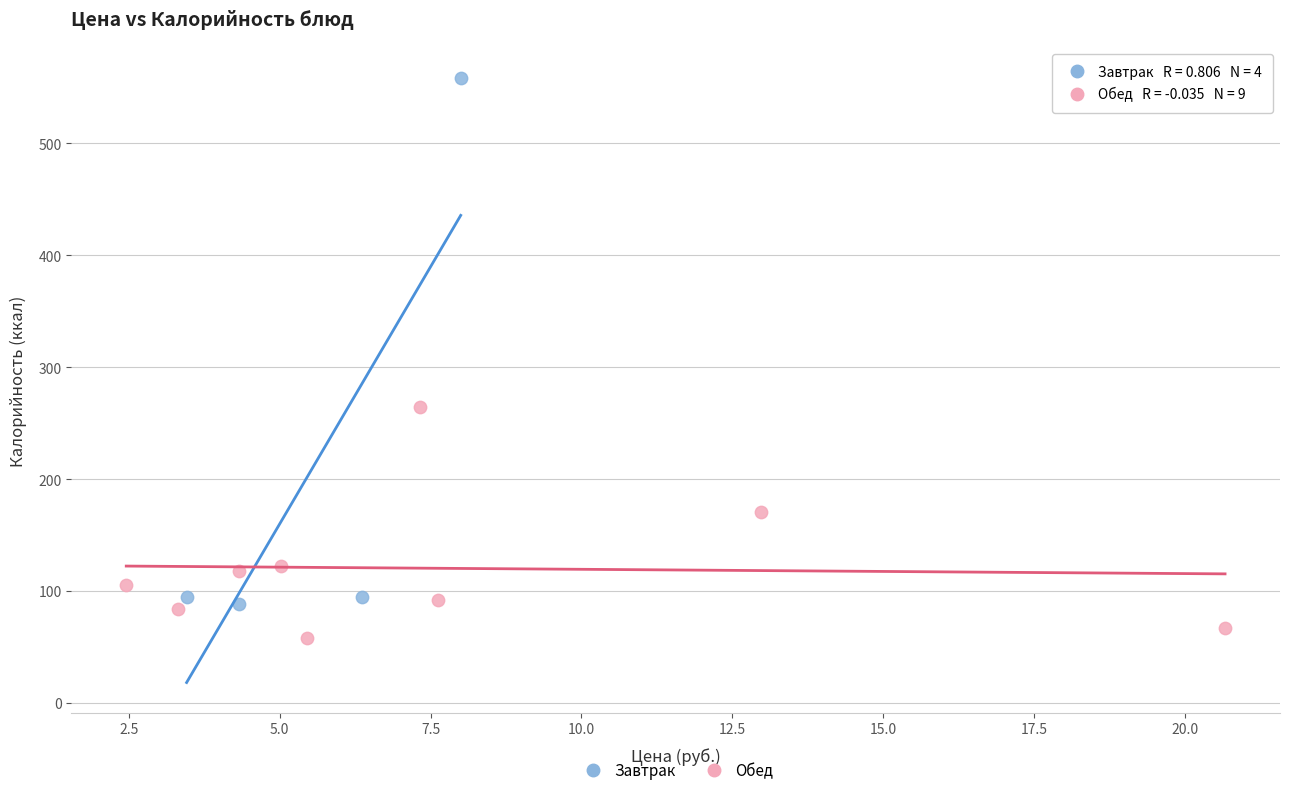

Which series contains the highest Y value?

Завтрак